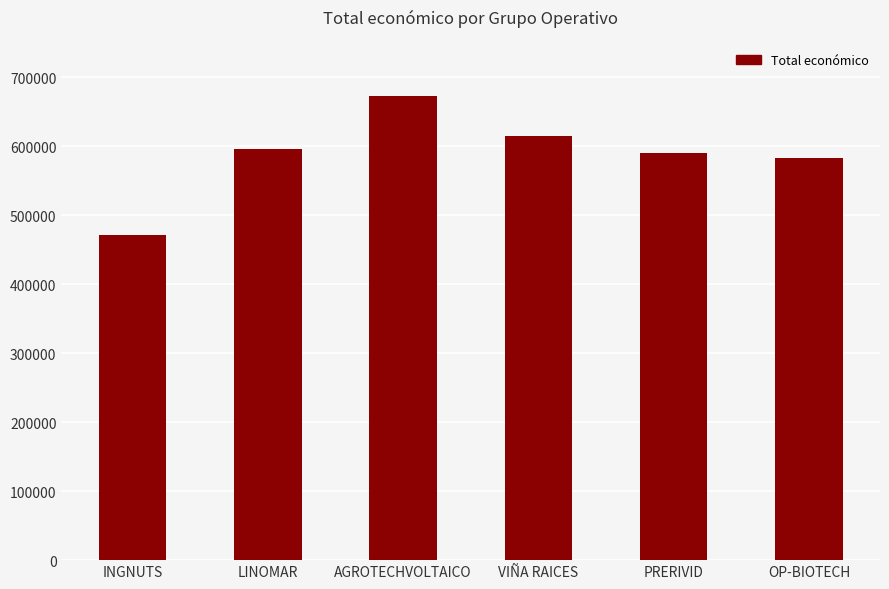

What is the ratio of the value at OP-BIOTECH to the value at AGROTECHVOLTAICO?

0.9